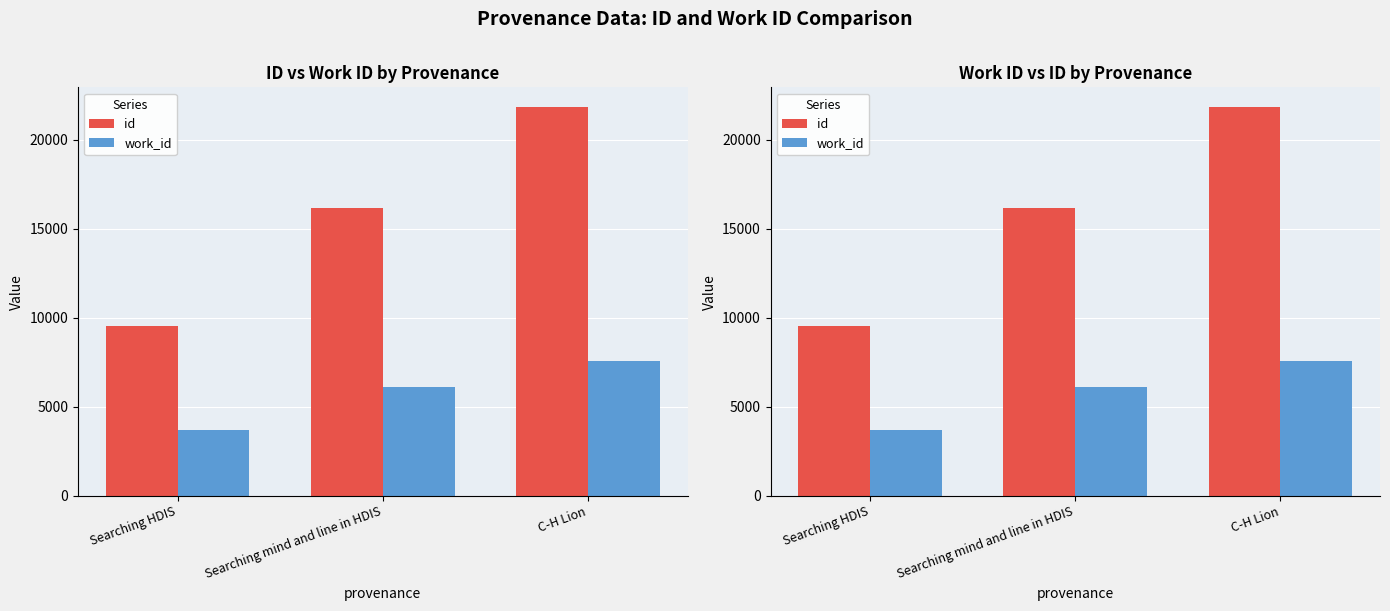

What is the difference between the highest and lowest values at Searching HDIS?

5862